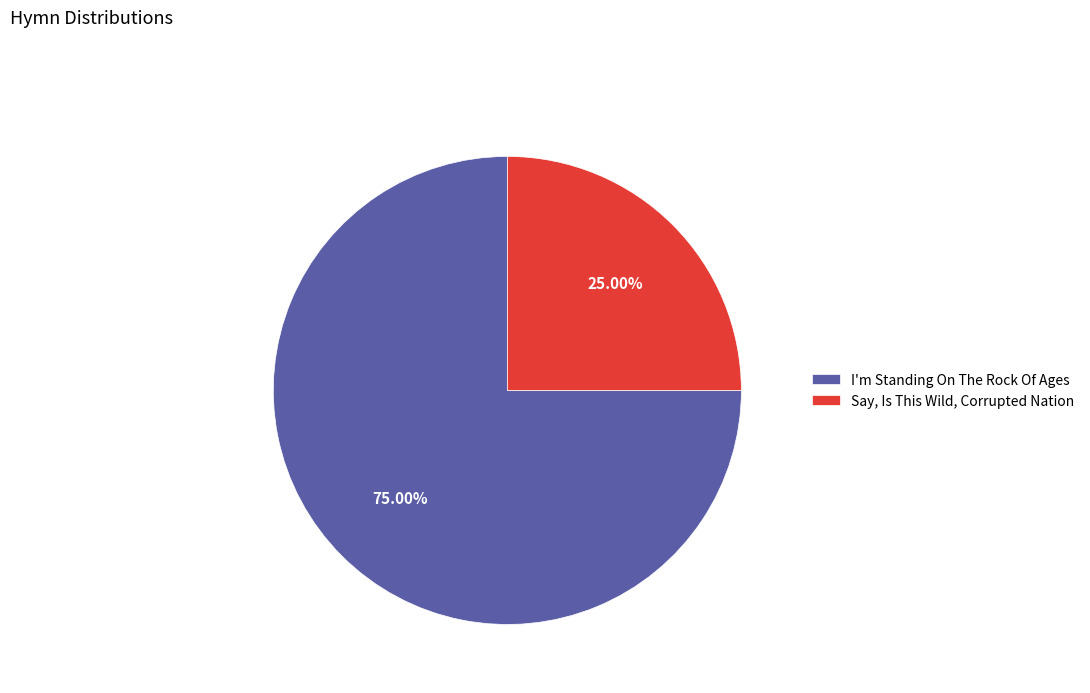

To the nearest percent, what is the difference between the largest and smallest slice percentages?

50%